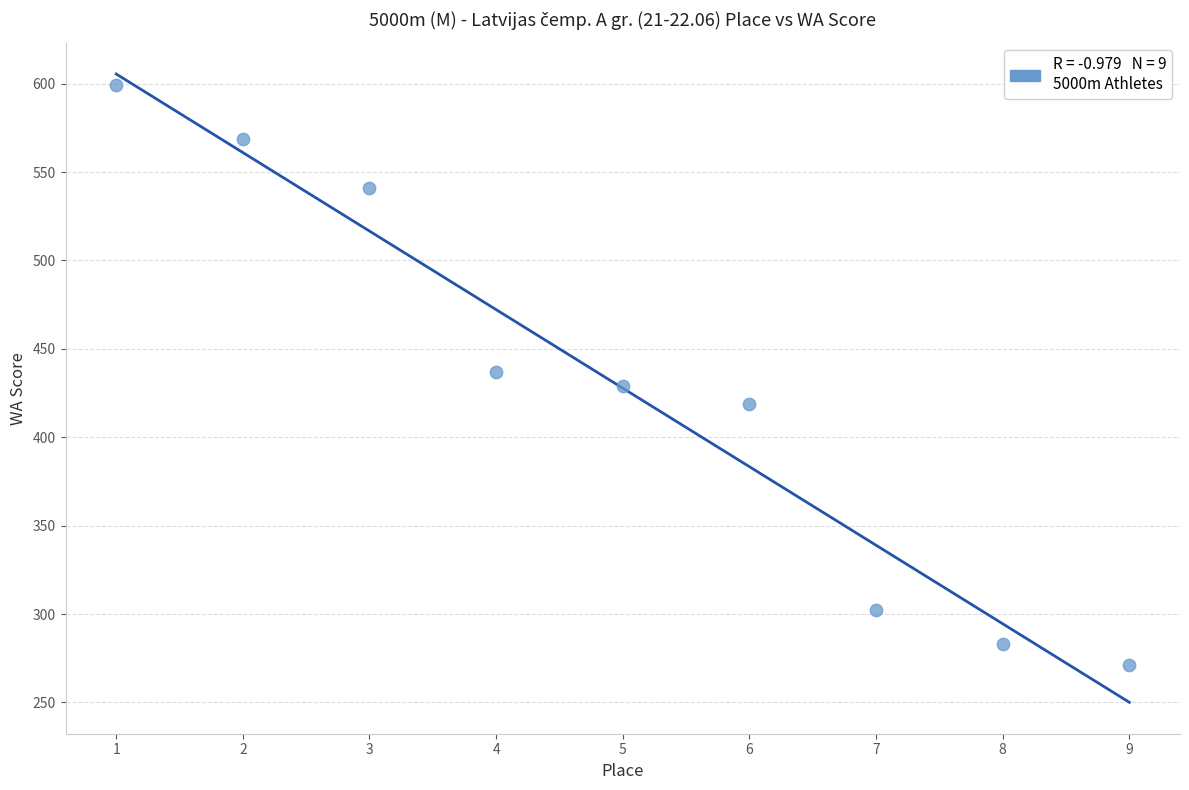

What is the range of X values (max minus min)?

8